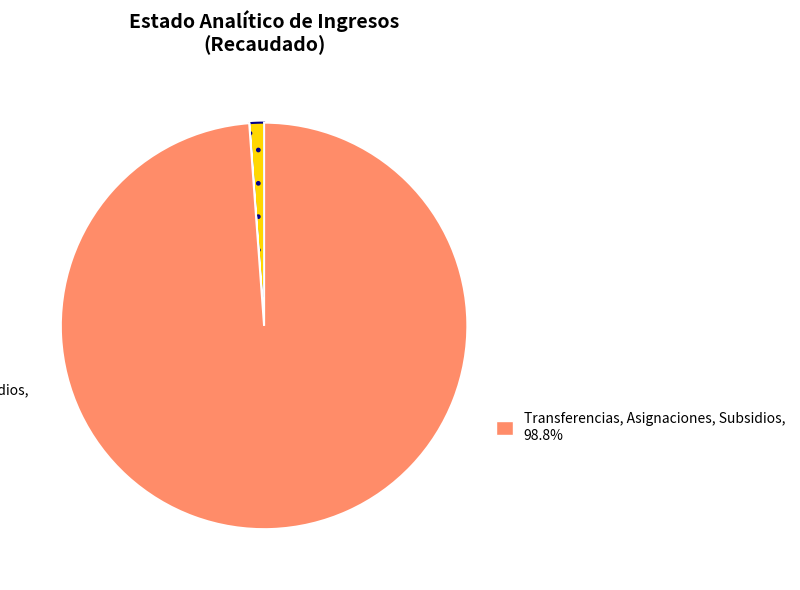

Is there any slice that represents more than half of the pie?

Yes